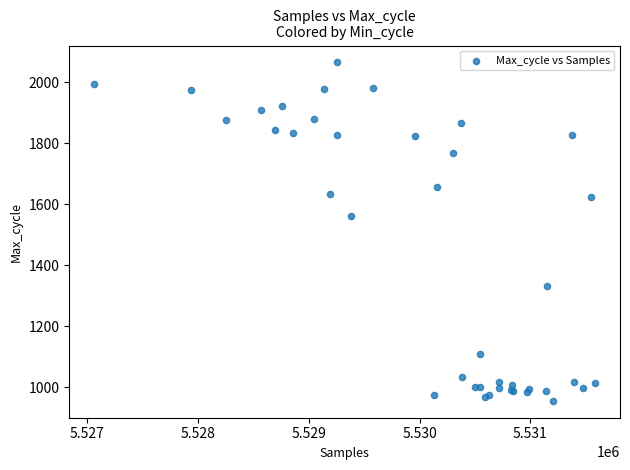

What Y value in the scatter plot is closest to 1510?

1562